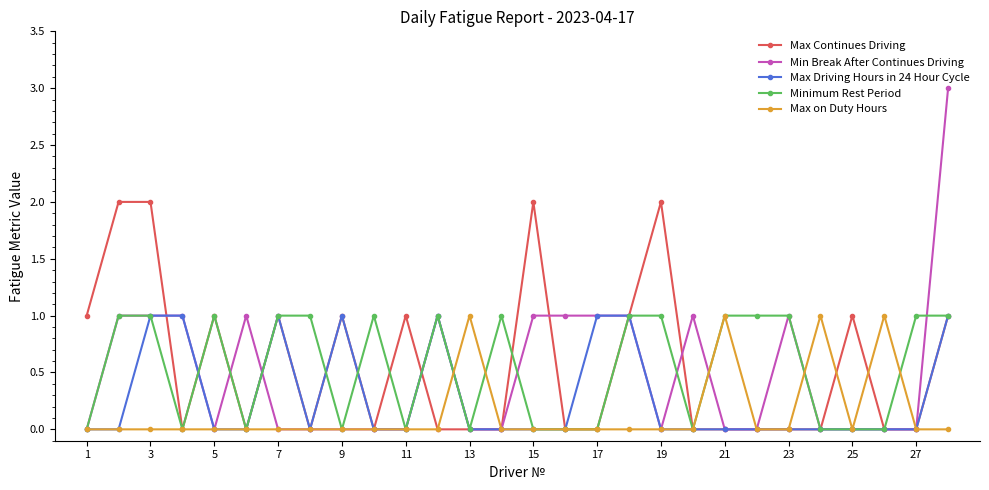

What is the value of the Max Continues Driving point at the 11th from the left?

1